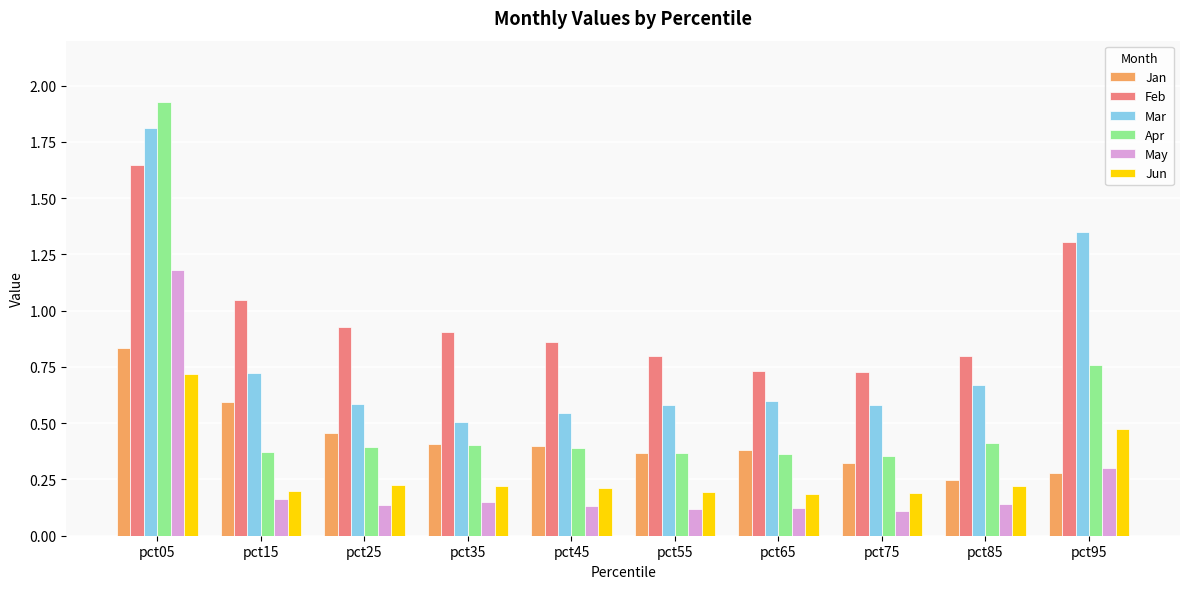

Is it true that Mar equals 1.1 at pct85?

False